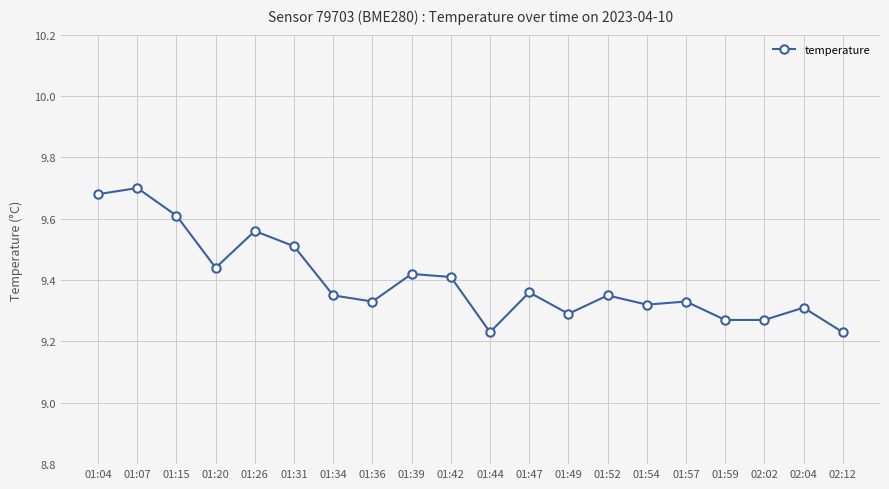

The chart shows a value of 9.3 at 01:57. True or false?

True